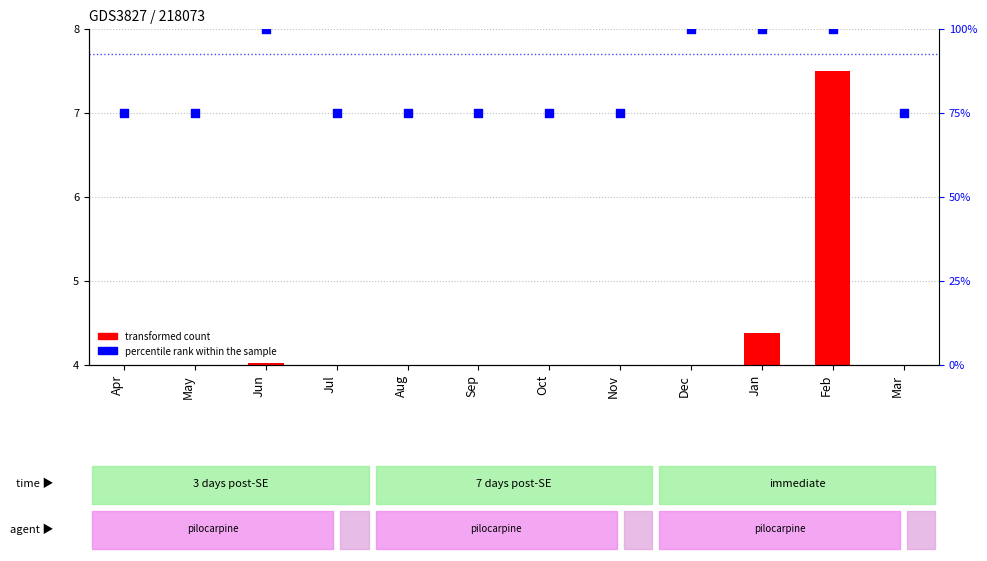

What are all the series names shown in the legend?

transformed count, percentile rank within the sample